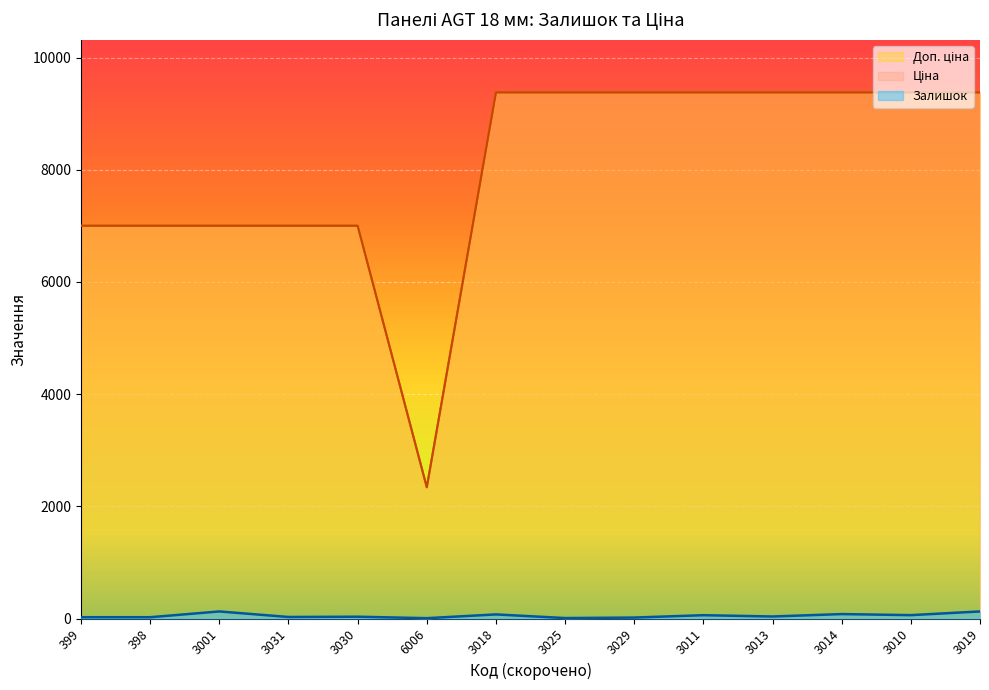

Where does the Доп. ціна series first go above 9379?

3018